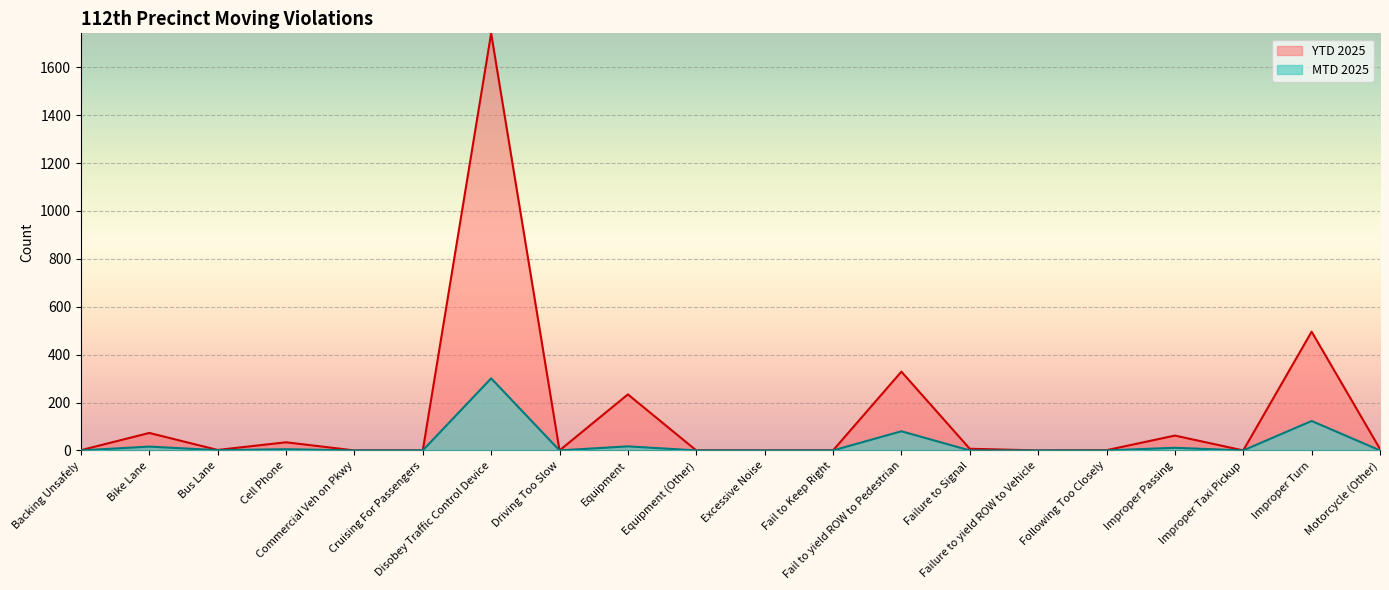

True or false: YTD 2025 and MTD 2025 cross at least once.

False